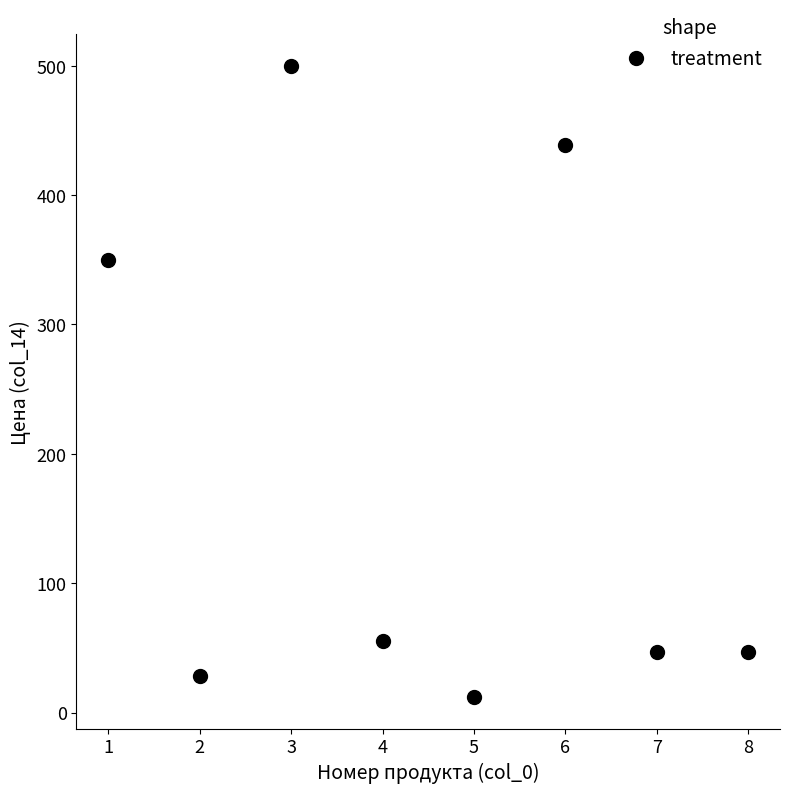

What Y value in the scatter plot is closest to 256?

350.0